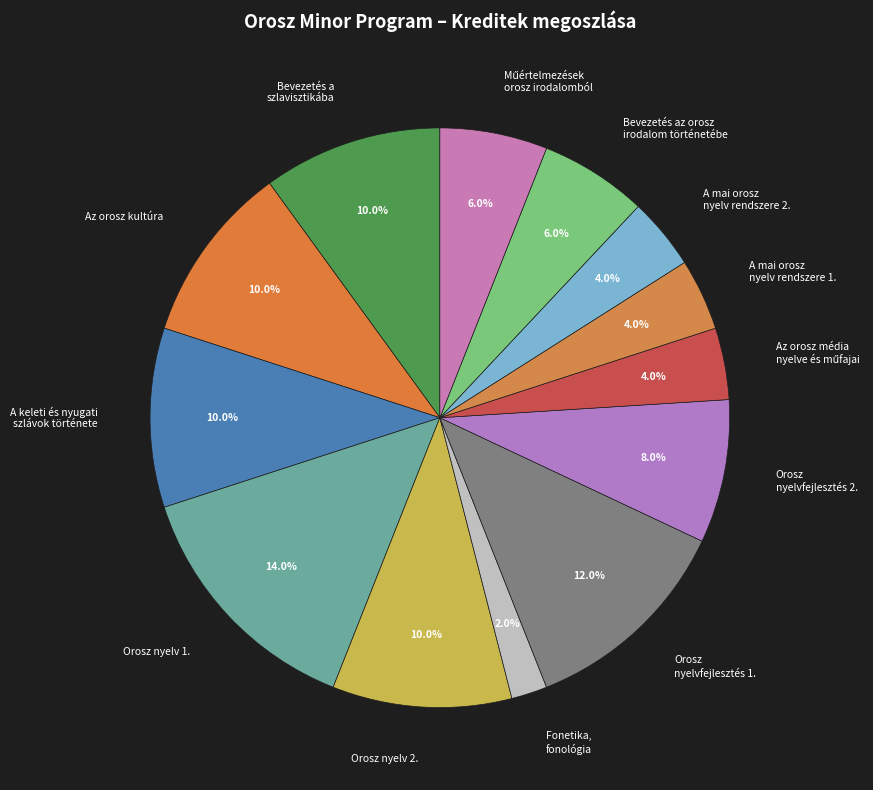

Between Bevezetés az orosz irodalom történetébe and Orosz nyelvfejlesztés 2., which is larger?

Orosz nyelvfejlesztés 2.